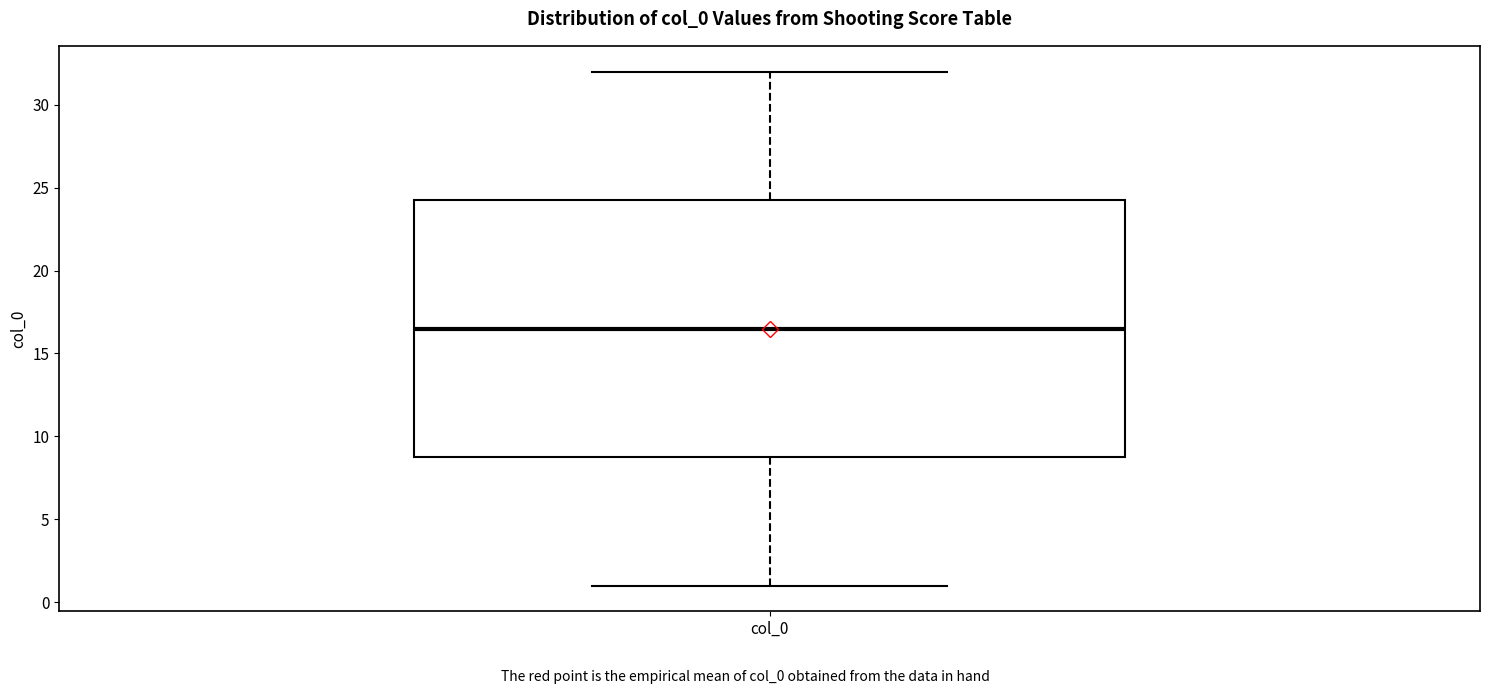

Read this box plot against the y-axis: the position of the median line, the range covered by the box, and the ends of both whiskers. The values are not printed on the chart, so give them approximately, as read against the axis.

median 16.5, box 9.0 to 24.5, whiskers 1.0 to 32.0